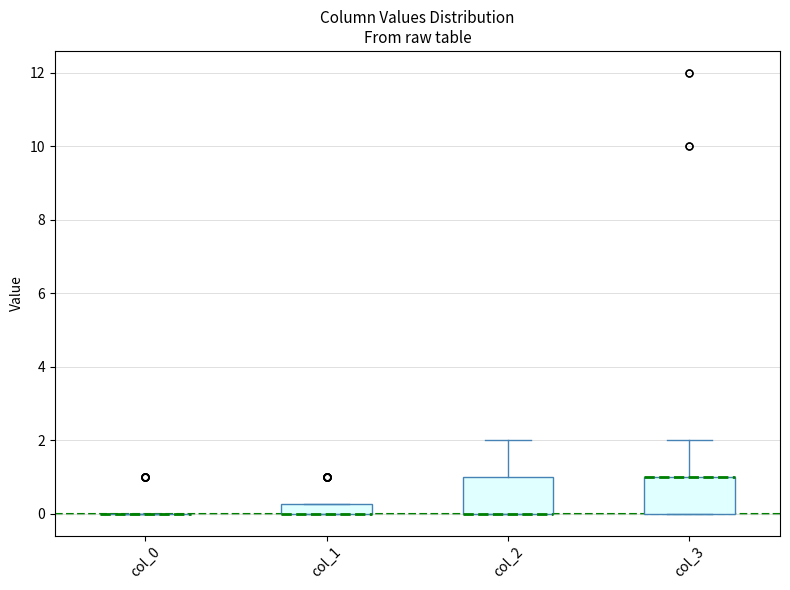

Where does the upper whisker of the box for col_3 end on the y-axis? The values are not printed on the chart, so give them approximately, as read against the axis.

2.0